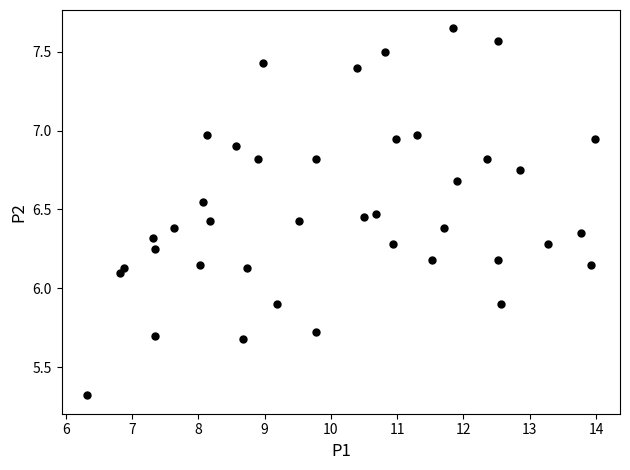

What is the range of Y values (max minus min)?

2.3